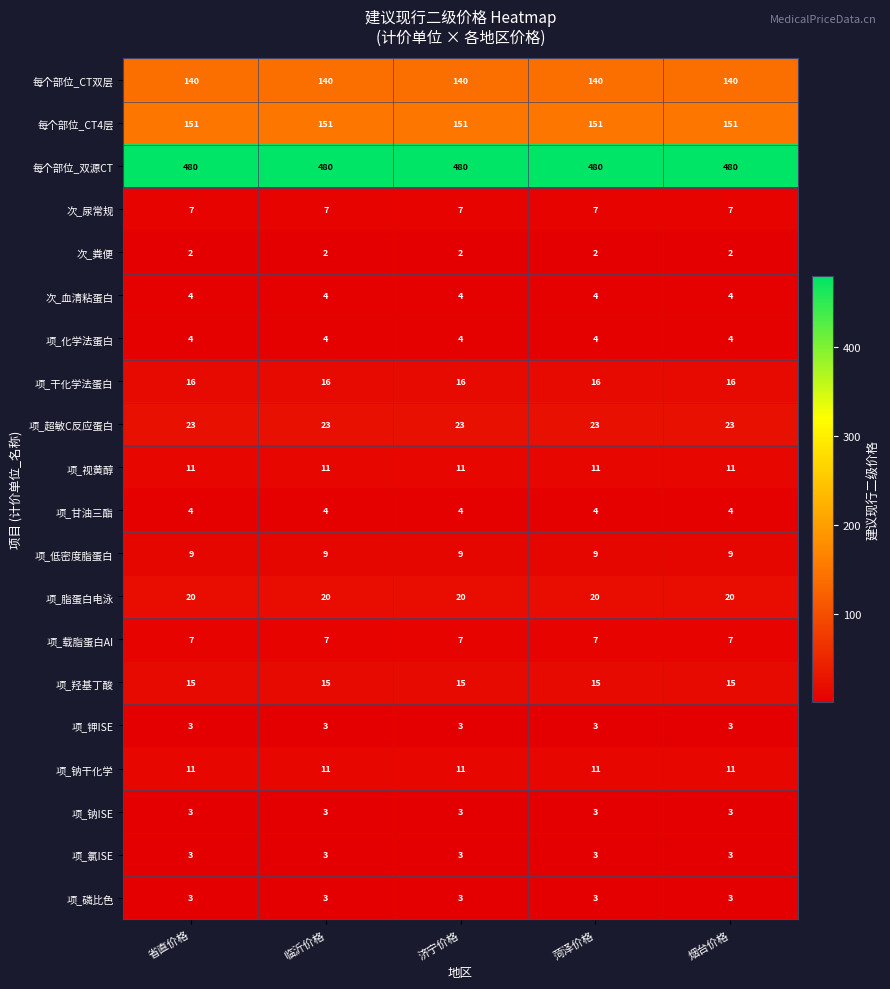

Which series has the largest total across all categories?

每个部位_双源CT